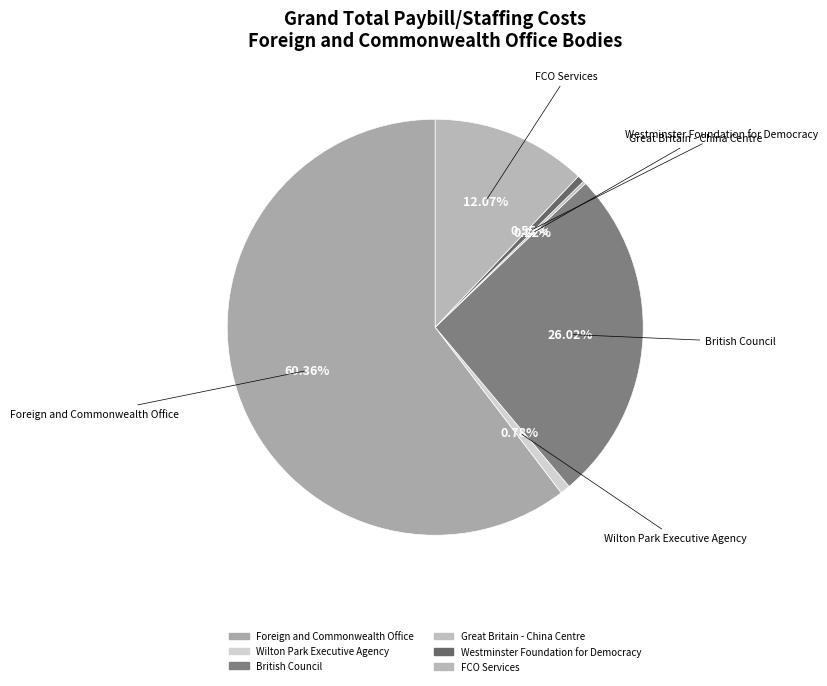

Is there a majority slice in this chart?

Yes